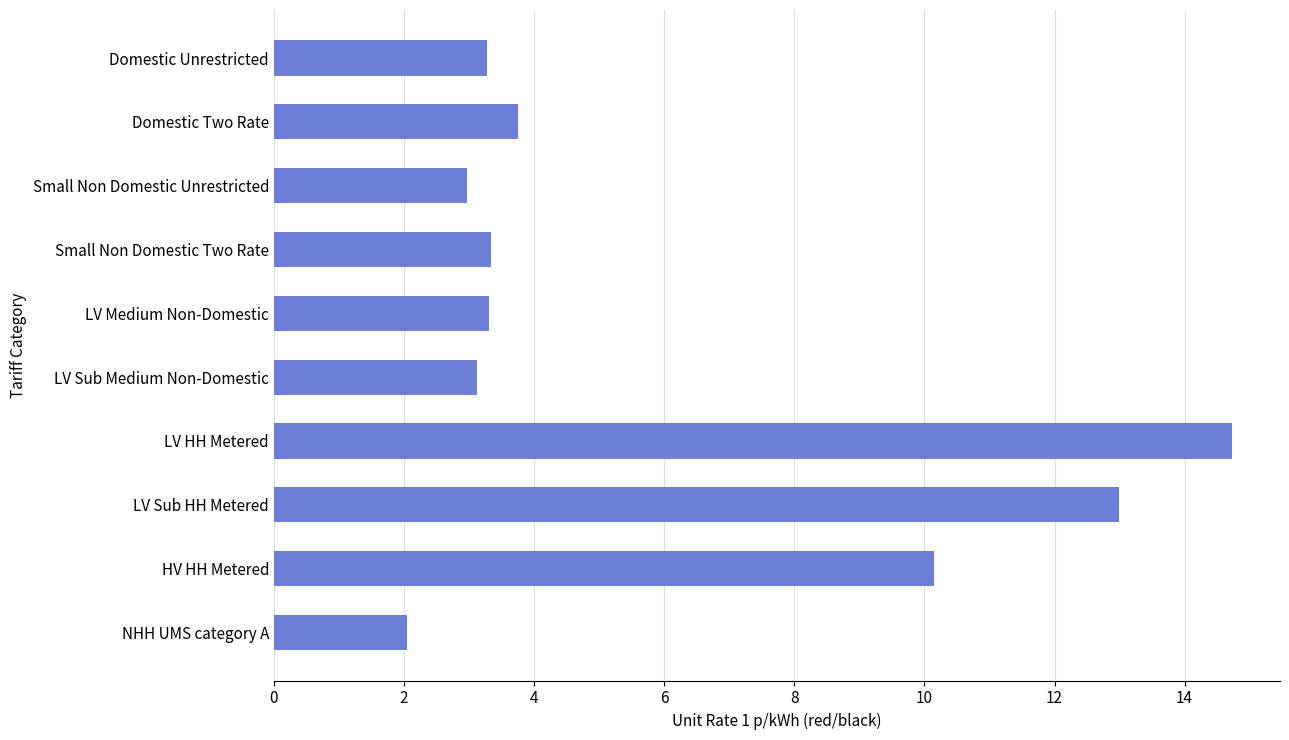

How many data points does each series have?

10